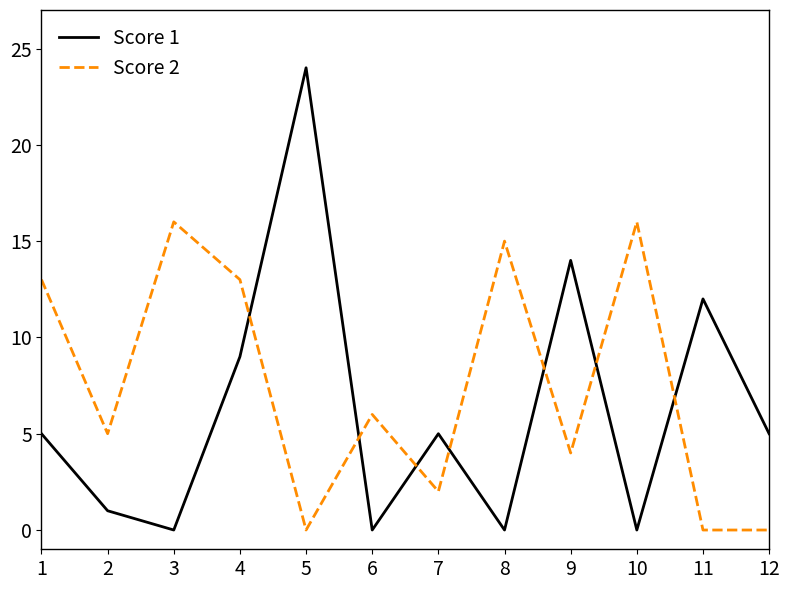

Is the value of Score 1 at 8 greater than the value of Score 2 at 10?

No